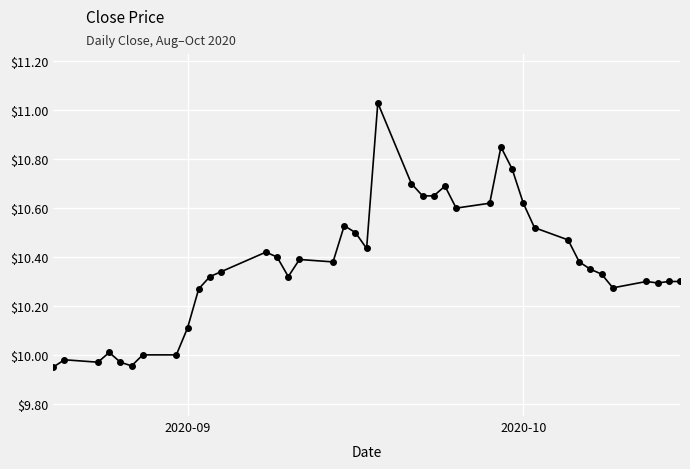

True or false: the data has more than 0 interior local peaks.

True